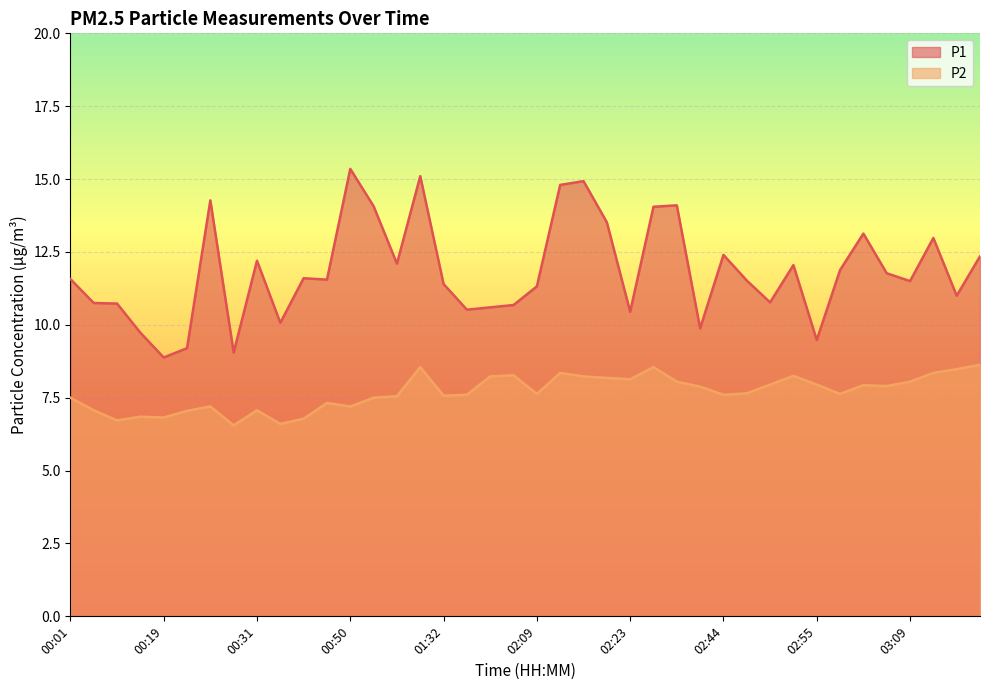

How many values in the P2 series exceed 7?

34